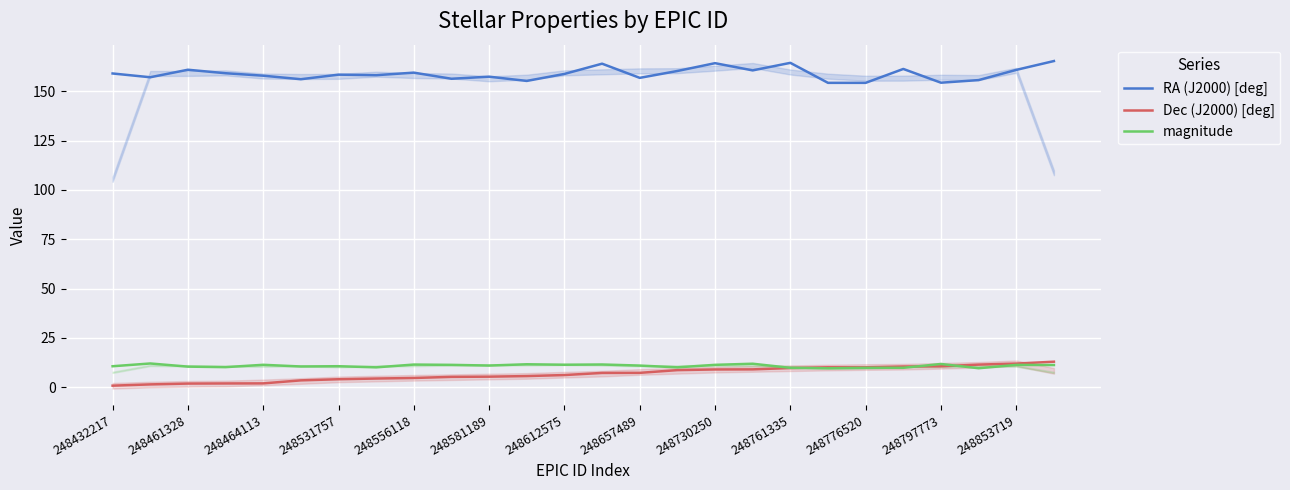

True or false: RA (J2000) [deg] and Dec (J2000) [deg] cross at least once.

False